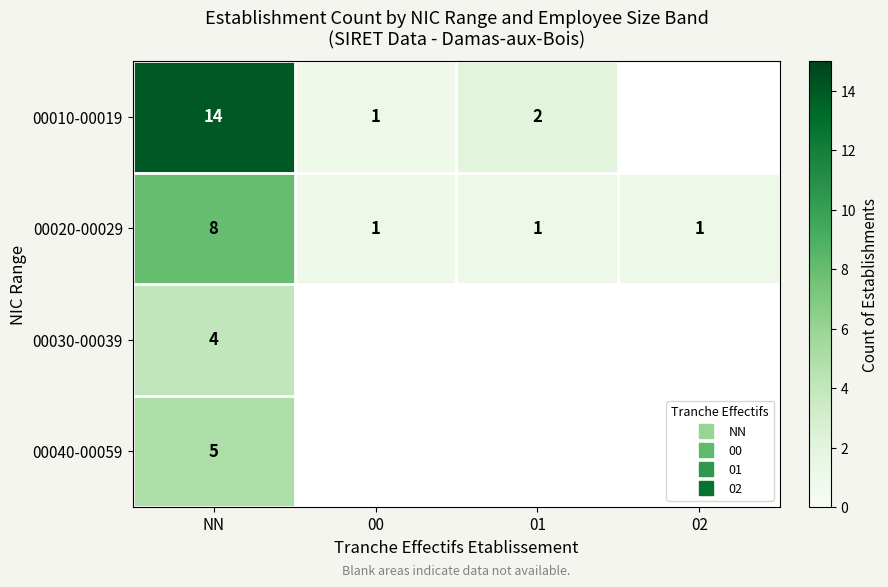

Is it true that 00020-00029 equals 0.3 at 01?

False